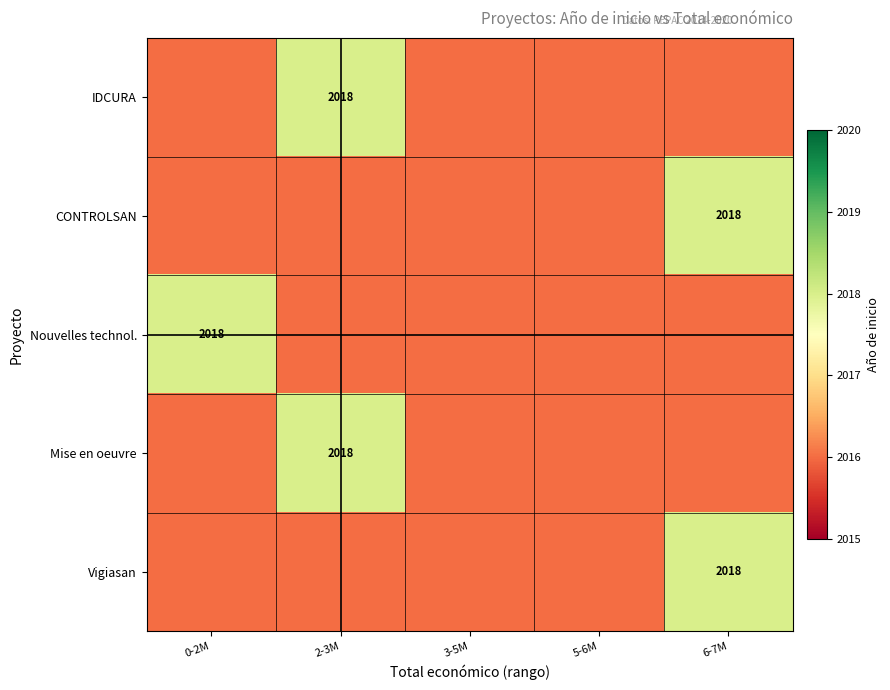

The Nouvelles technol. series shows 2018 at 0-2M. True or false?

True